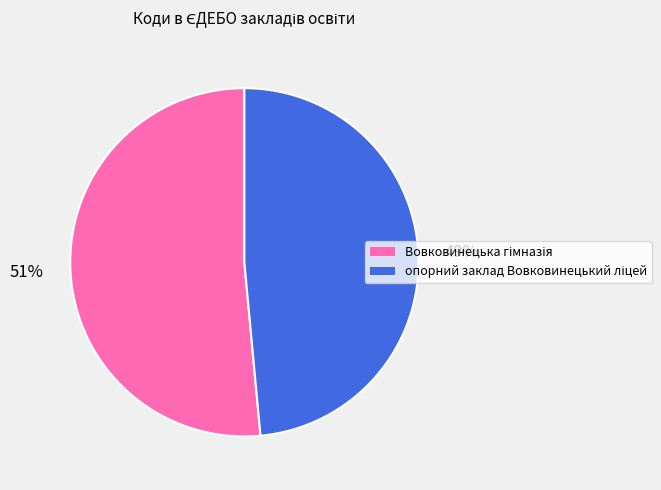

To the nearest percent, what is the average slice percentage?

50%